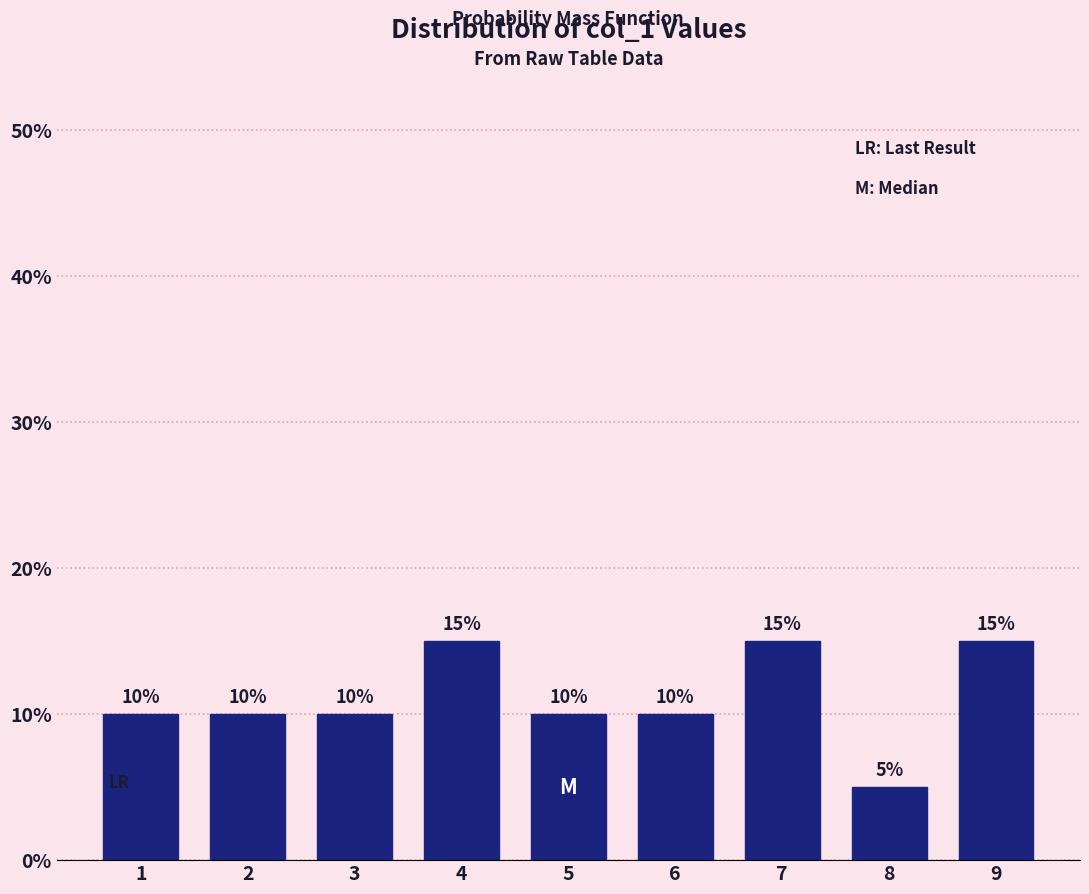

Reading right to left, extract all data points from this chart.

9=15	8=5	7=15	6=10	5=10	4=15	3=10	2=10	1=10